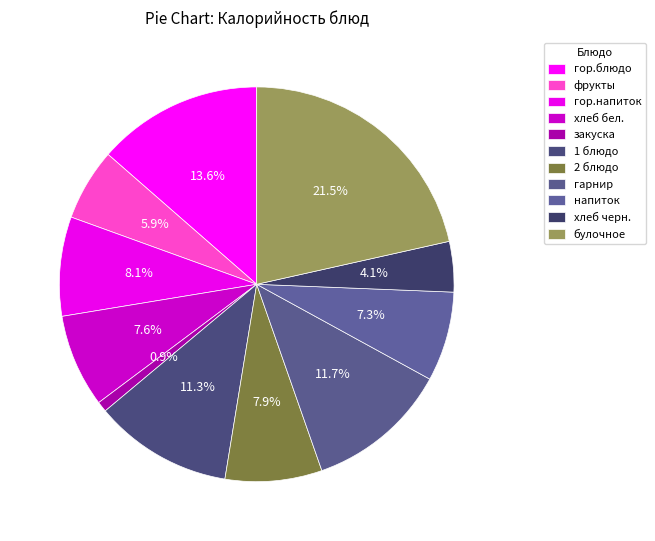

What is the change in value from гарнир to булочное?

+150.0